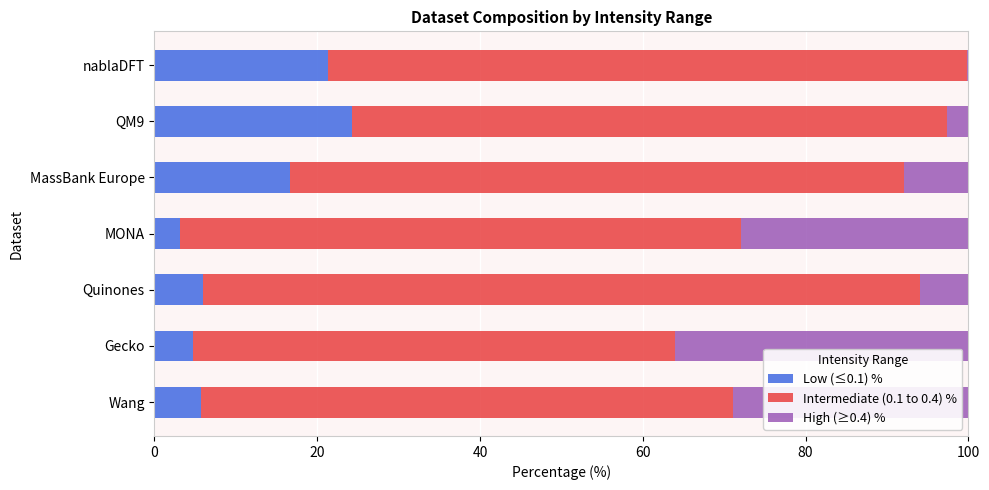

What is the total value across all series at Gecko?

99.9